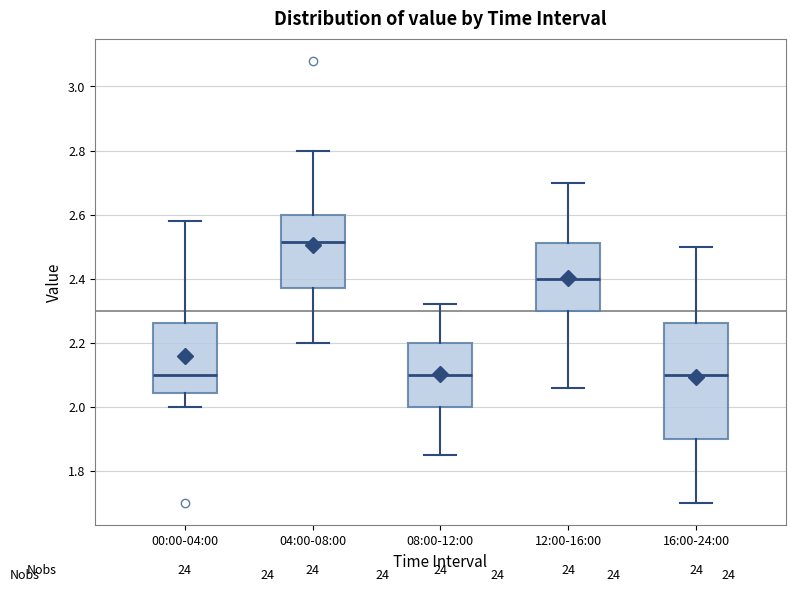

Comparing the boxes themselves (not the whiskers), which one is the tallest?

16:00-24:00